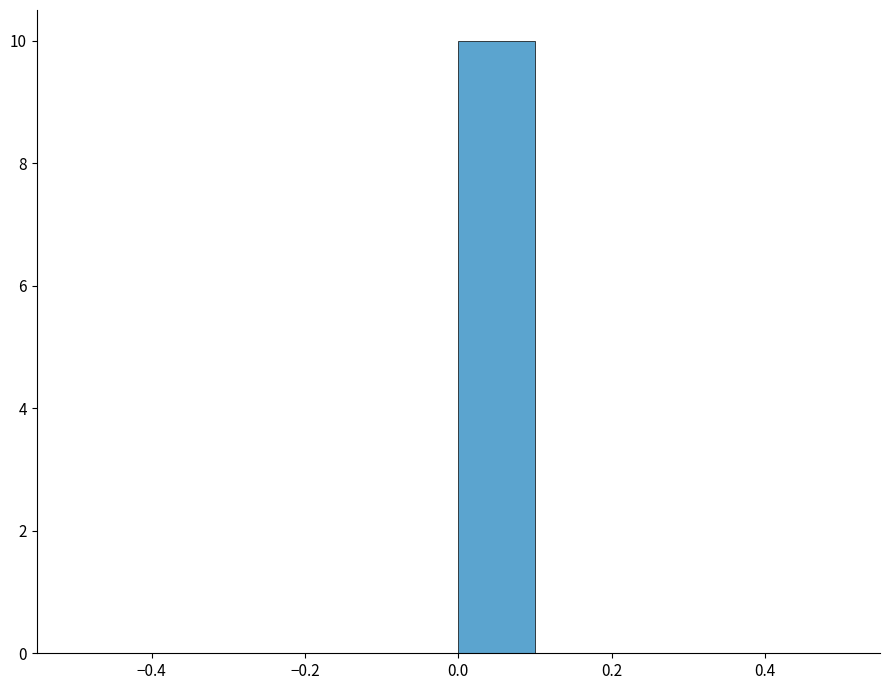

Which range on the x-axis has the tallest bar?

0.0 to 0.1